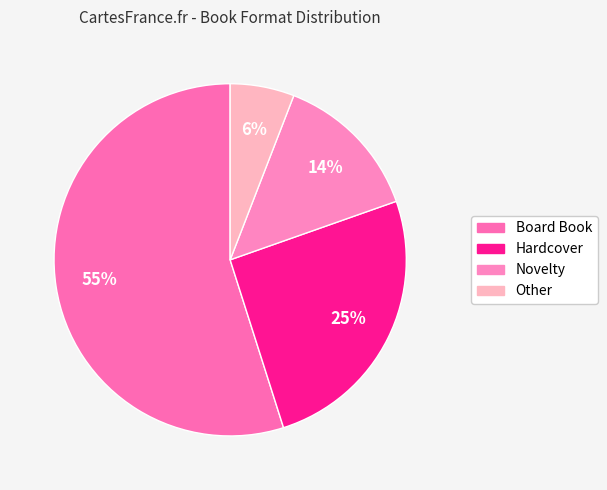

Is there a majority slice in this chart?

Yes